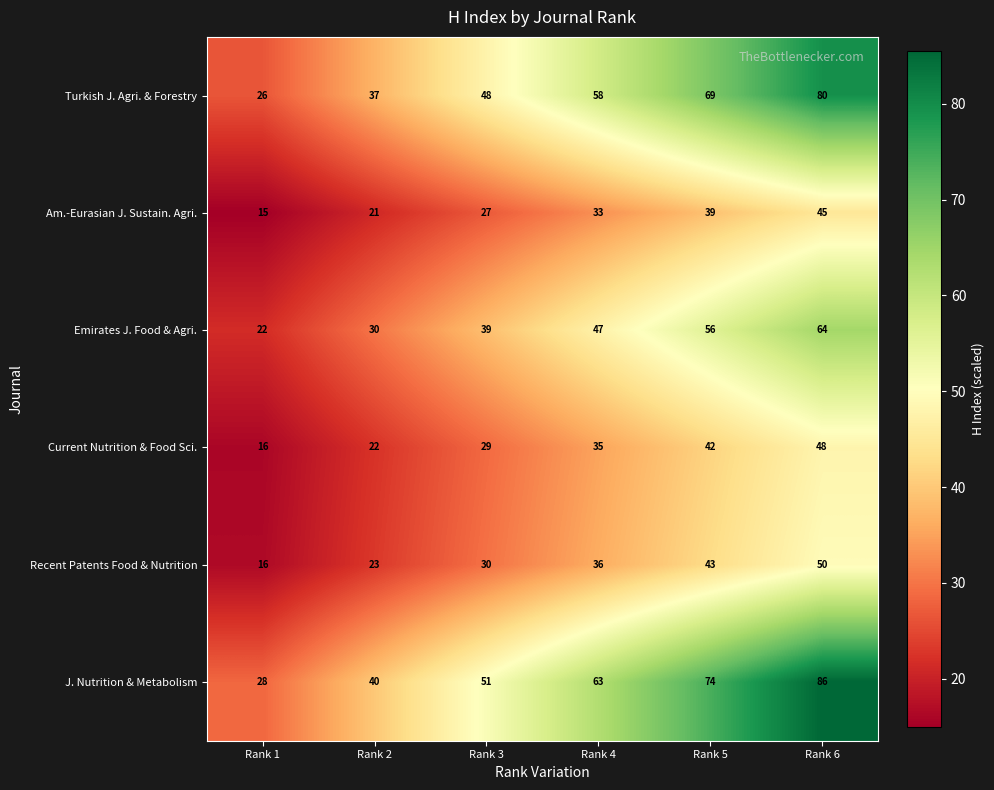

What value does the Turkish J. Agri. & Forestry series have at Rank 5?

69